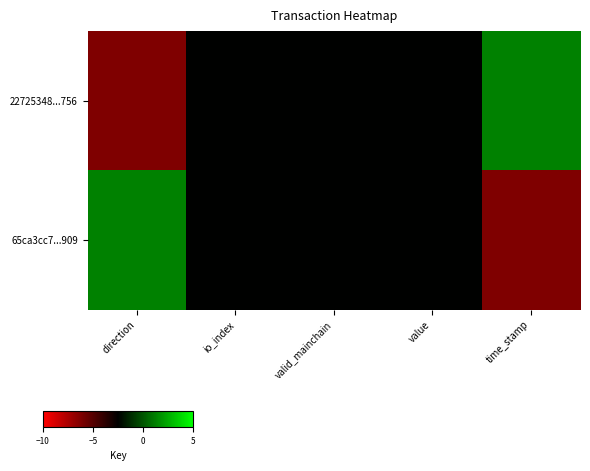

Reading left to right, transcribe all the data shown in this chart.

22725348...756: direction=-1	io_index=0	valid_mainchain=0	value=0	time_stamp=1
65ca3cc7...909: direction=1	io_index=0	valid_mainchain=0	value=0	time_stamp=-1